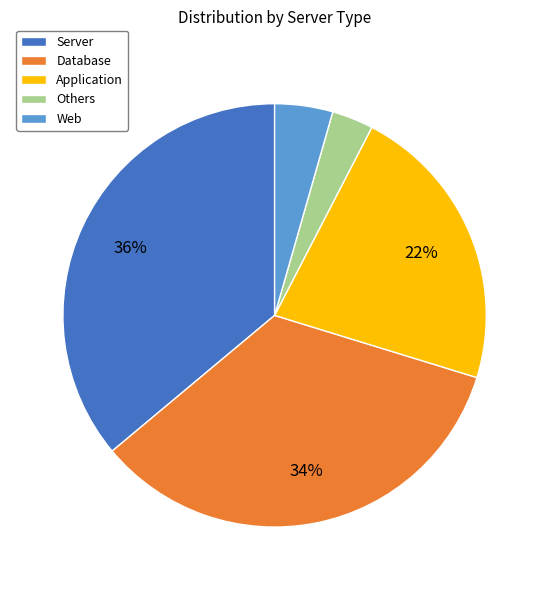

To the nearest percent, what is the combined percentage of Database and Others?

37%